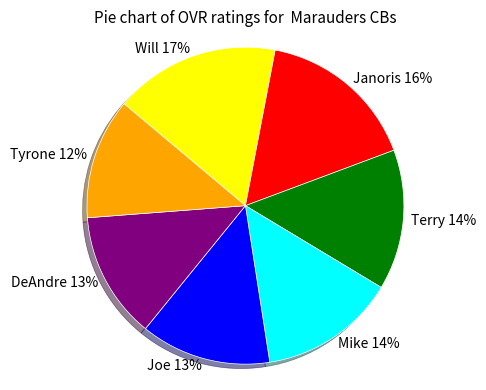

To the nearest percent, what is the difference between the largest and smallest slice percentages?

5%